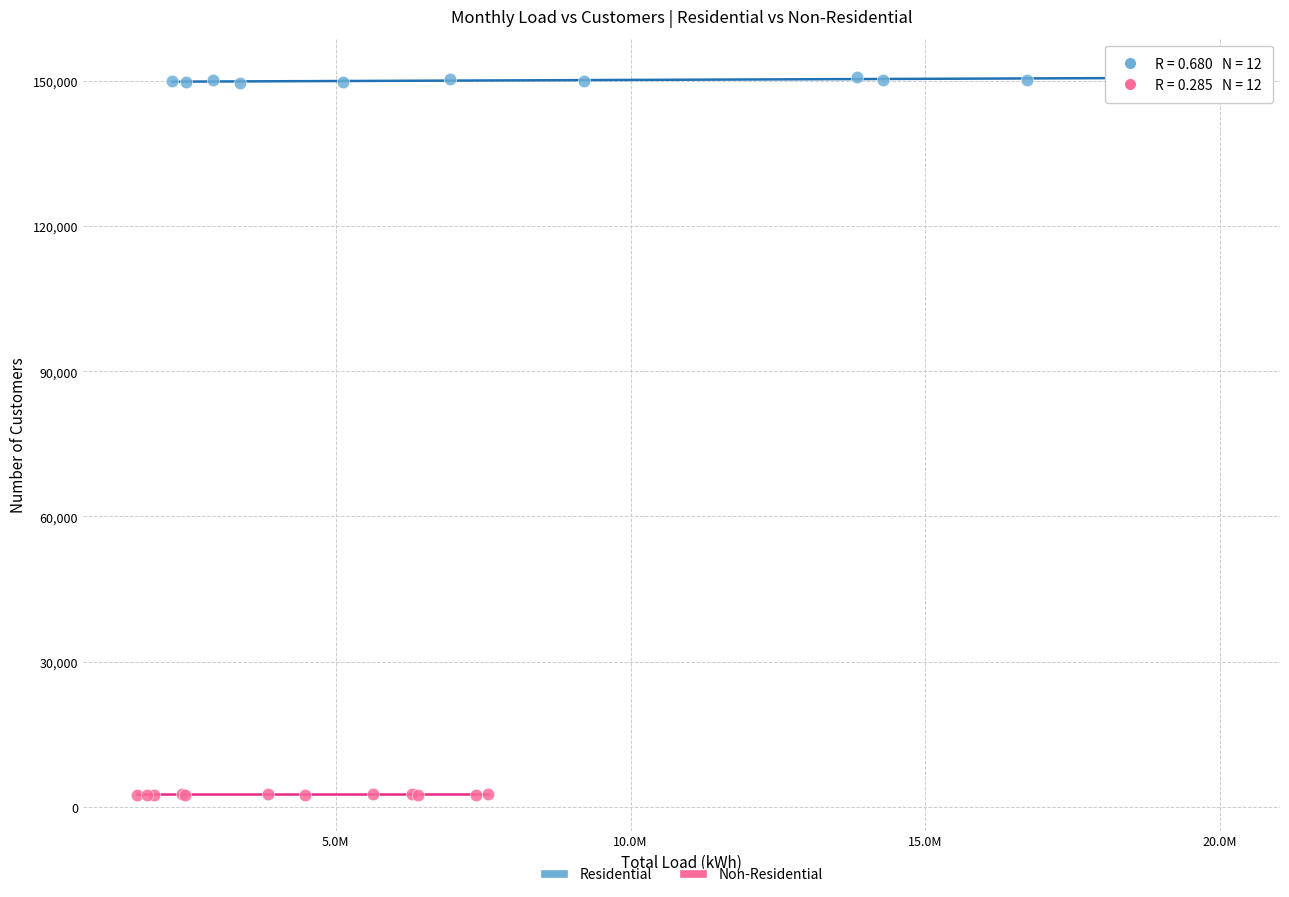

Which series contains the highest Y value?

Residential